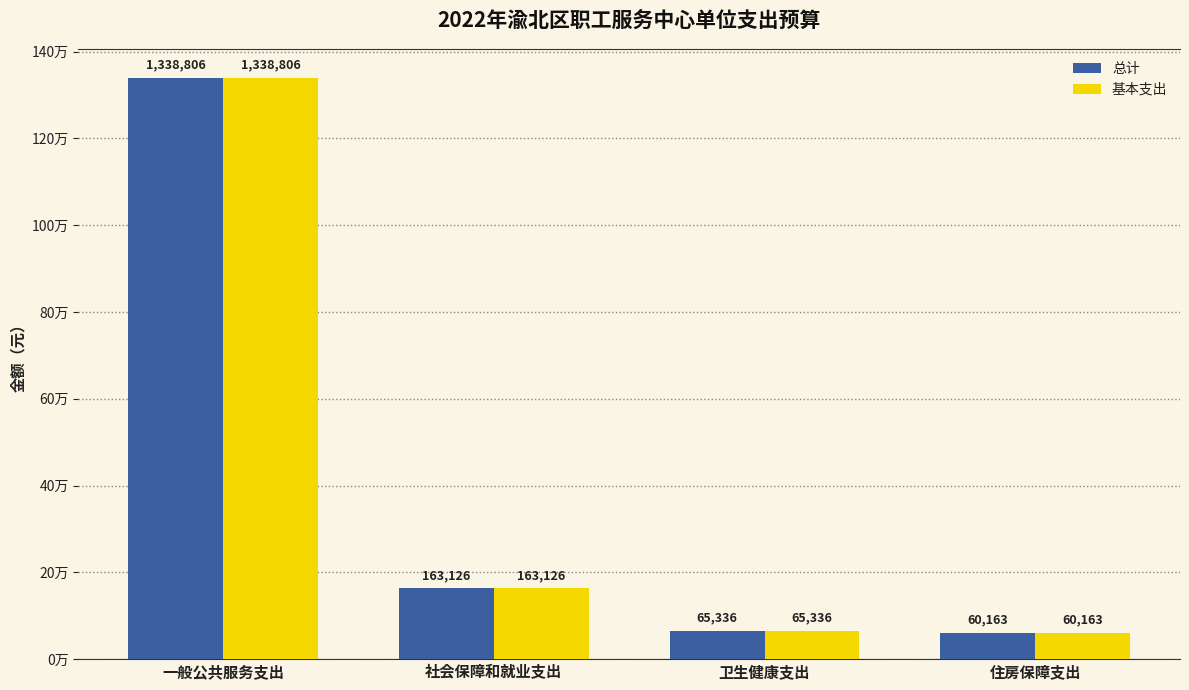

What is the label of the 1st bar from the right?

住房保障支出